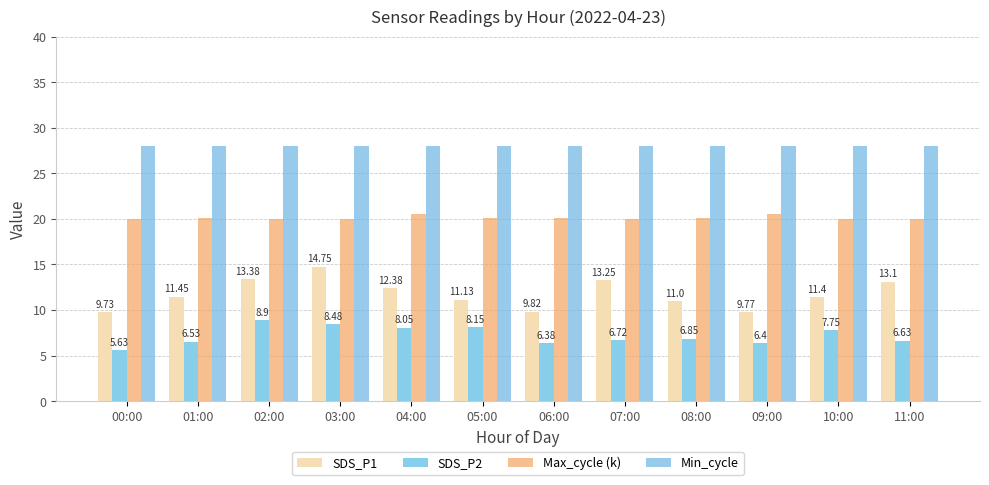

Between 04:00 and 07:00, which series saw the biggest shift?

SDS_P2